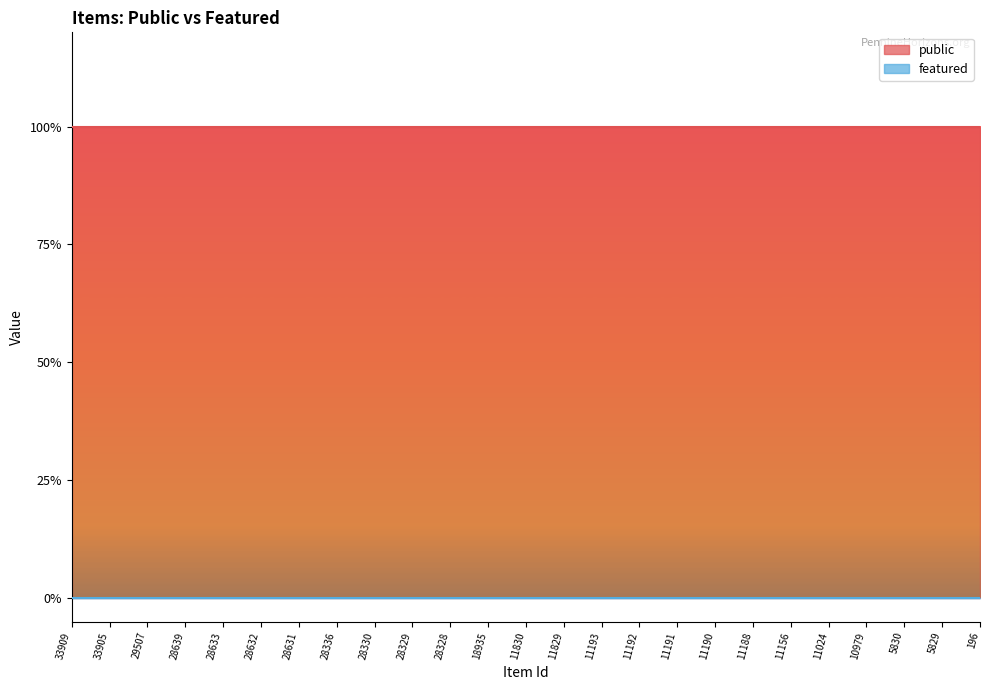

Which series changed the most between 28631 and 28336?

public